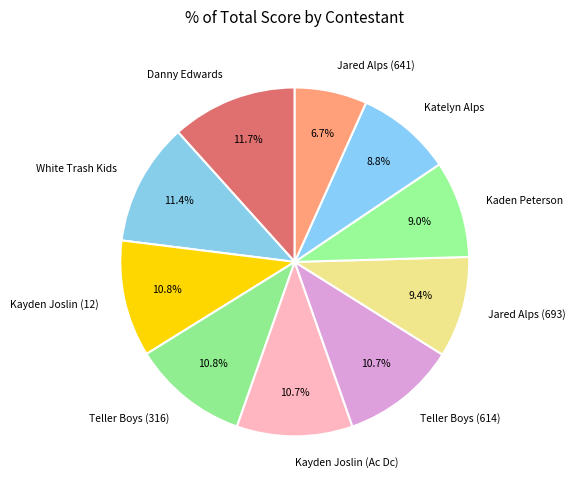

To the nearest percent, what percentage of the pie is White Trash Kids?

11%